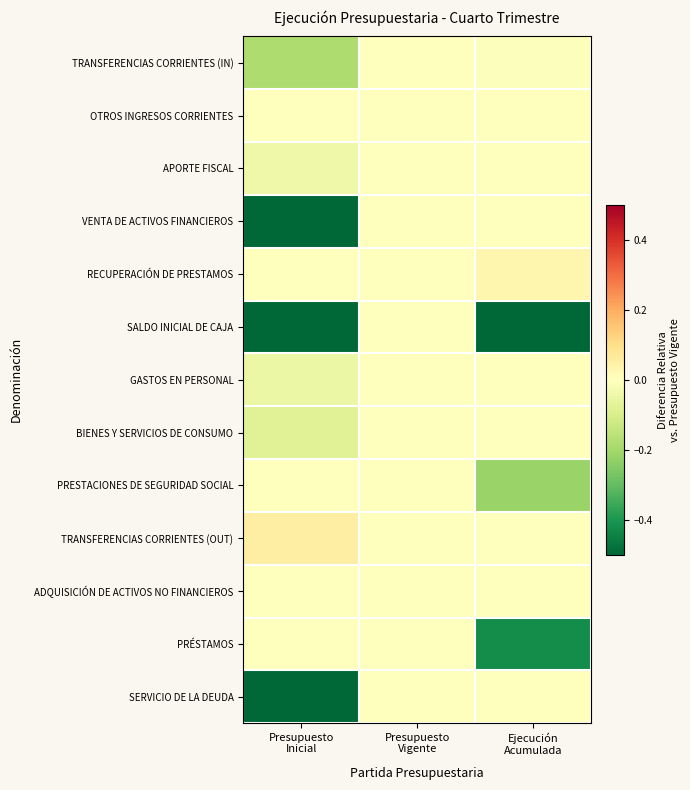

What is the minimum value shown in the chart?

-1.0